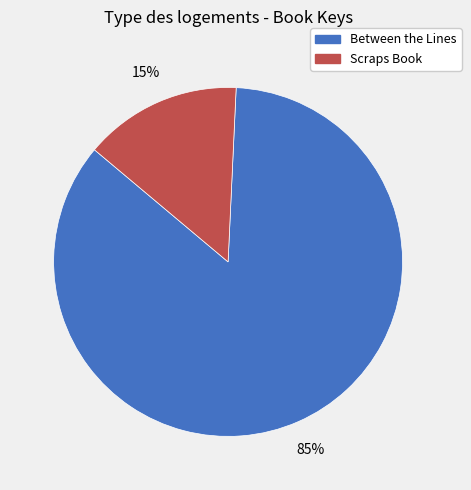

Is there a majority slice in this chart?

Yes